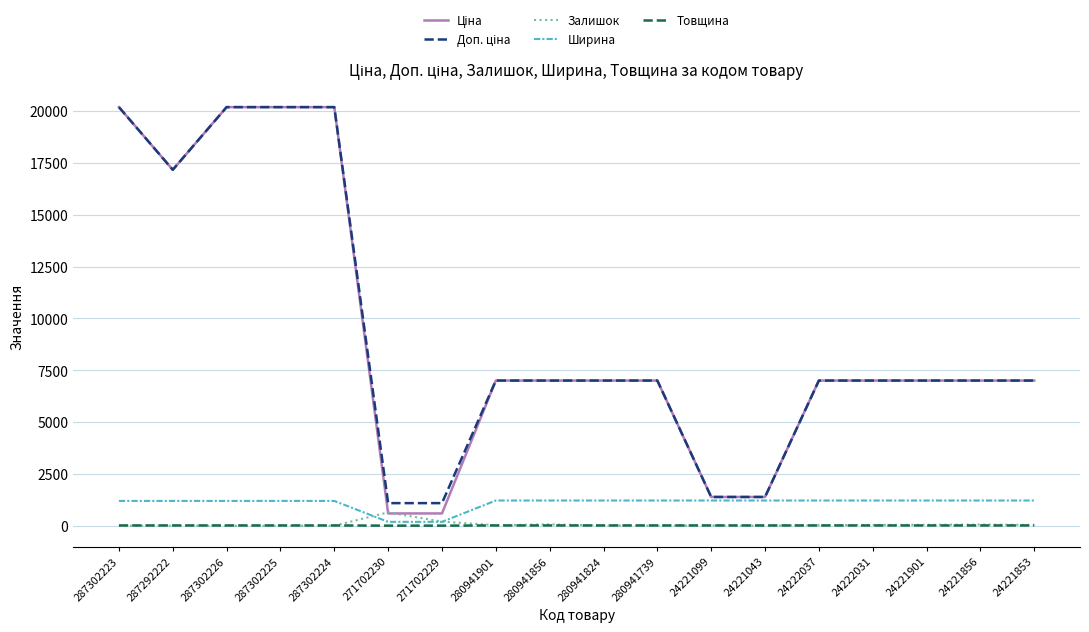

Is the value of Ширина at 287302225 greater than the value of Товщина at 280941739?

Yes